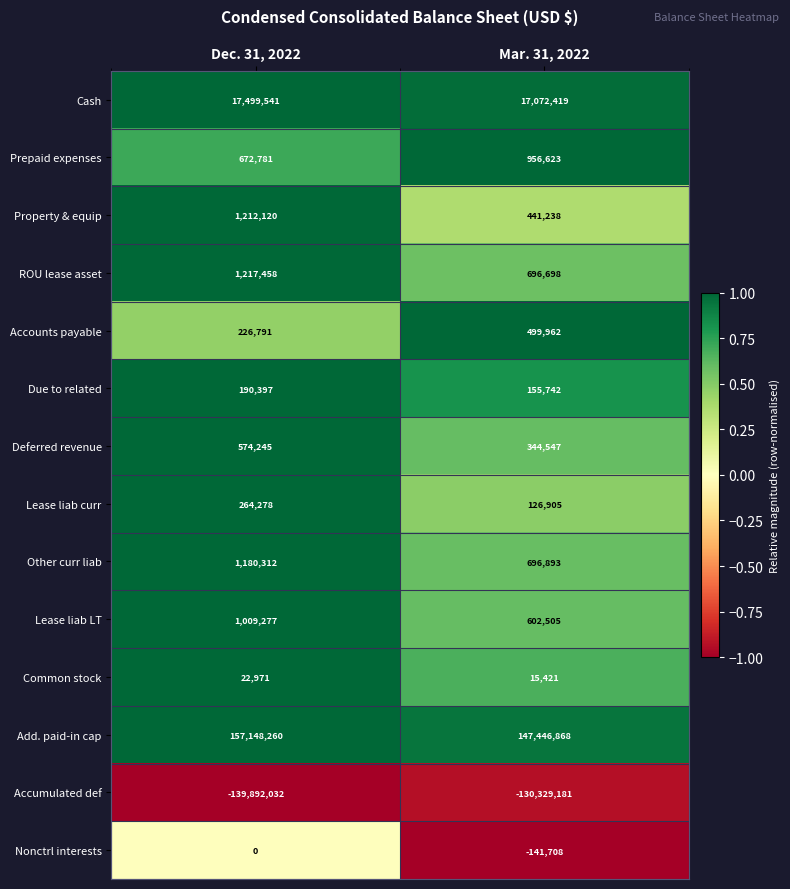

At which category does the chart reach its minimum across all series?

Dec. 31, 2022